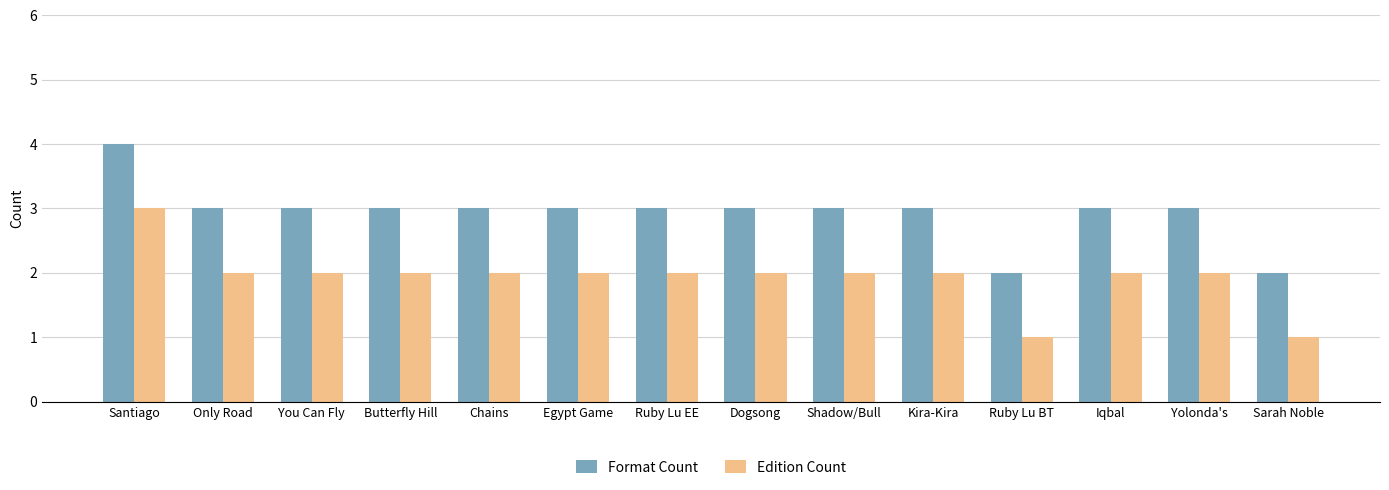

The value of Format Count at Yolonda's is 4. True or false?

False